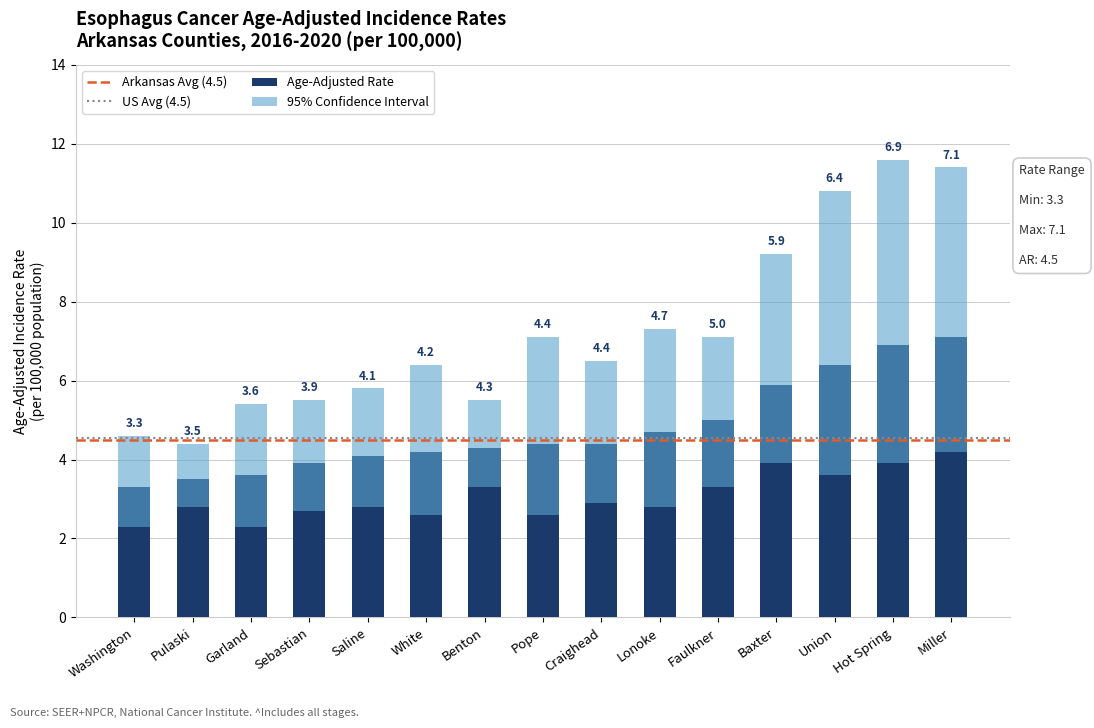

List the labels in order of Age-Adjusted Rate value, largest first.

Miller, Hot Spring, Union, Baxter, Faulkner, Lonoke, Pope, Craighead, Benton, White, Saline, Sebastian, Garland, Pulaski, Washington